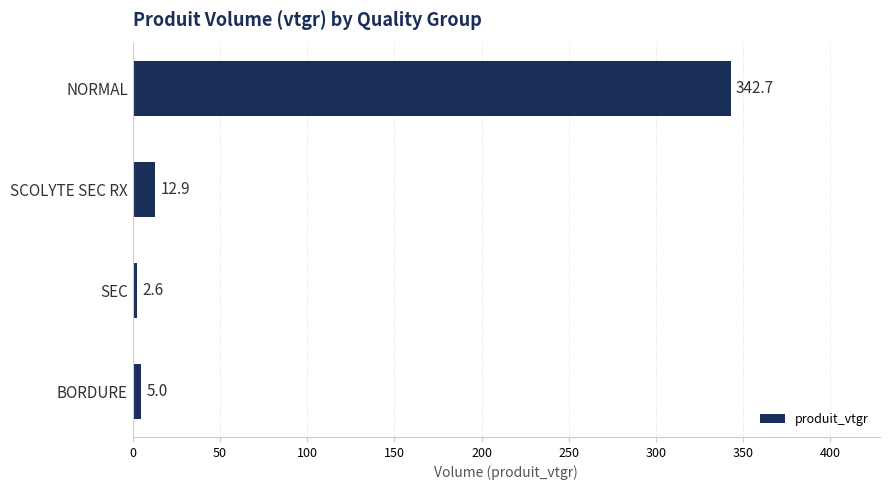

The chart shows a value of 342.7 at NORMAL. True or false?

True